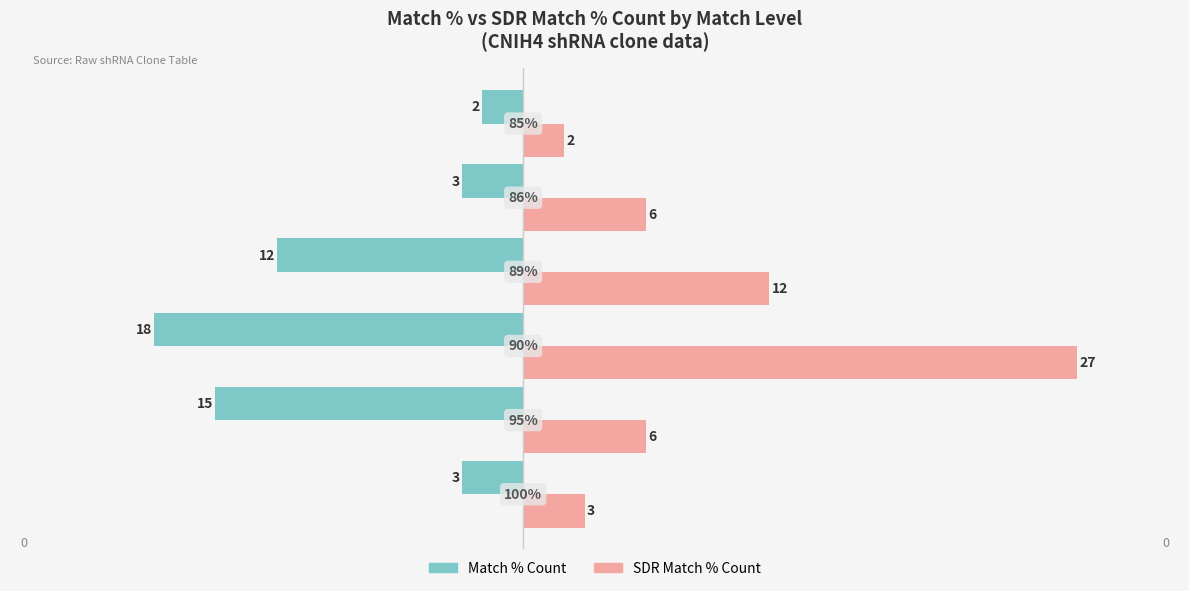

Rank the series by their average value, from highest to lowest.

SDR Match % Count, Match % Count